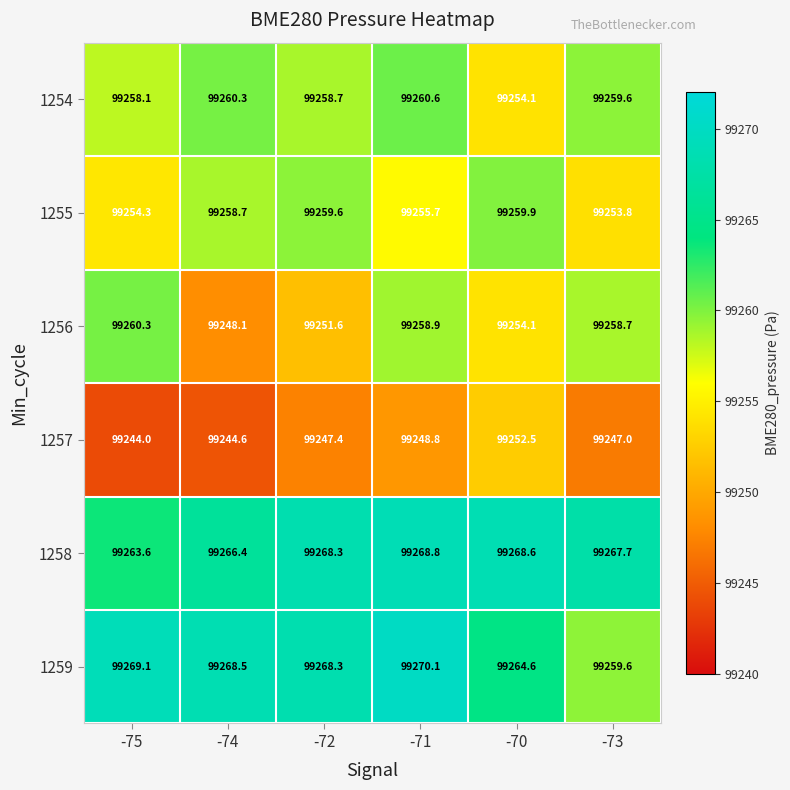

How many values in the 1256 series are below 99258?

3